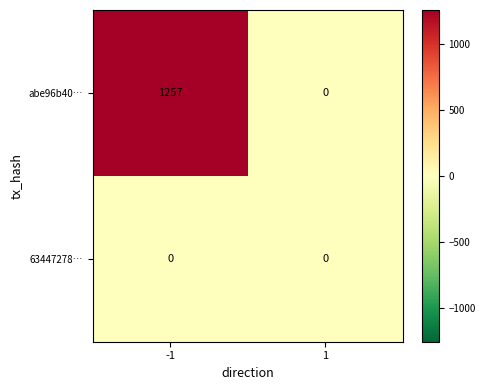

What is the spread (max minus min) of values at -1?

1257